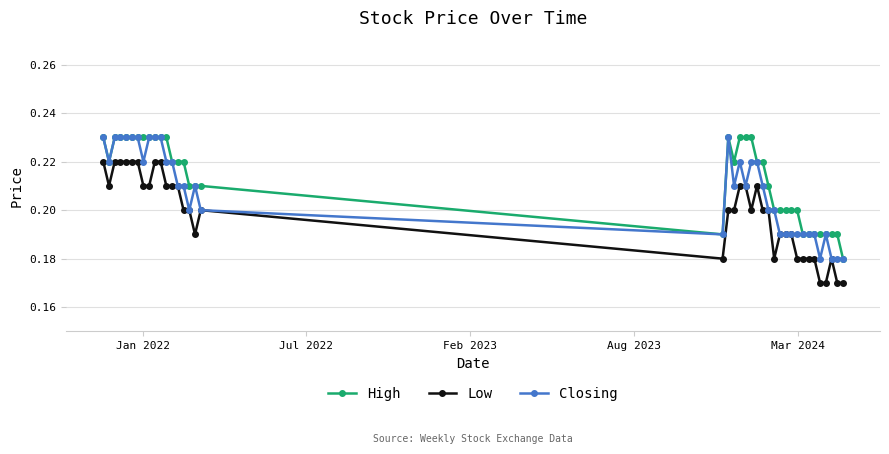

At how many categories does at least one series exceed 0?

40